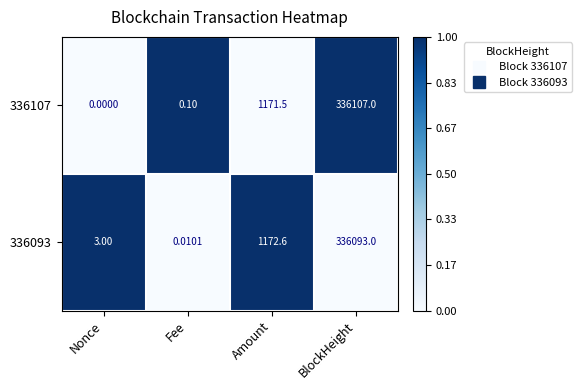

At which category is the sum across all series the highest?

BlockHeight